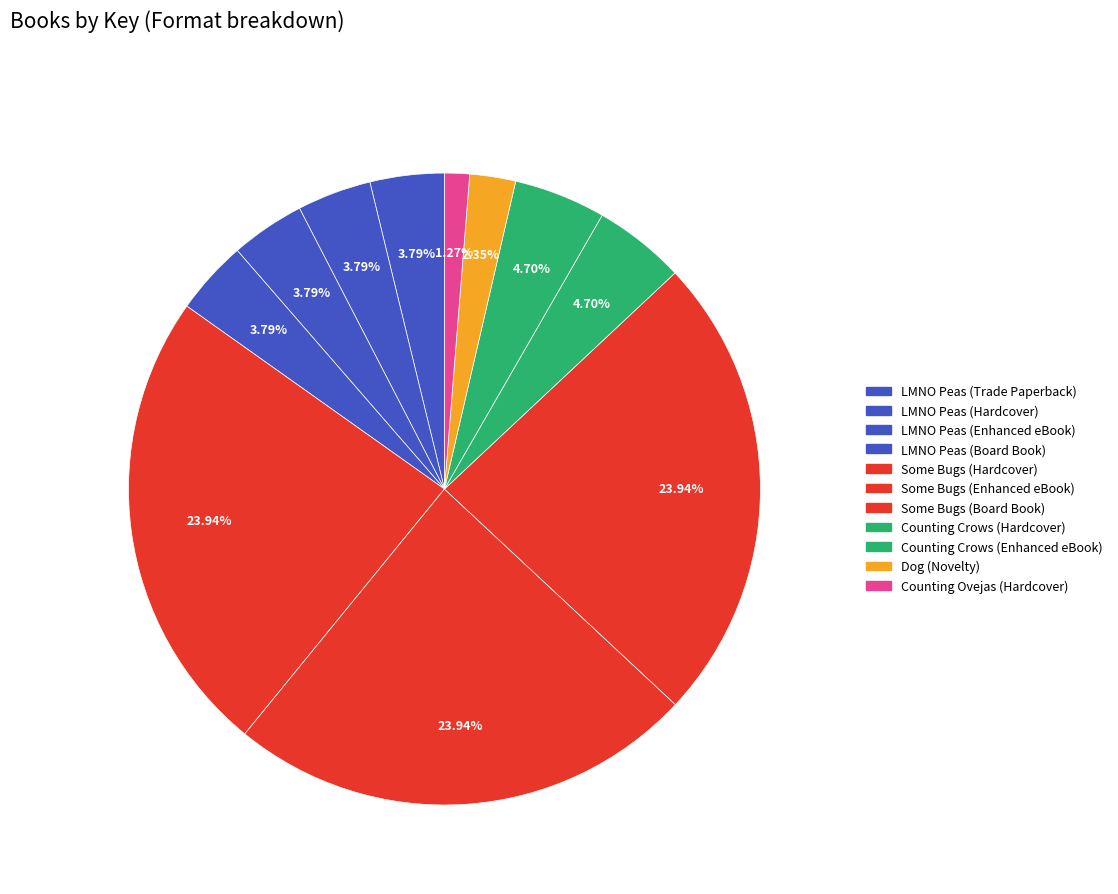

To the nearest percent, what percentage of the pie is Some Bugs (Hardcover)?

24%